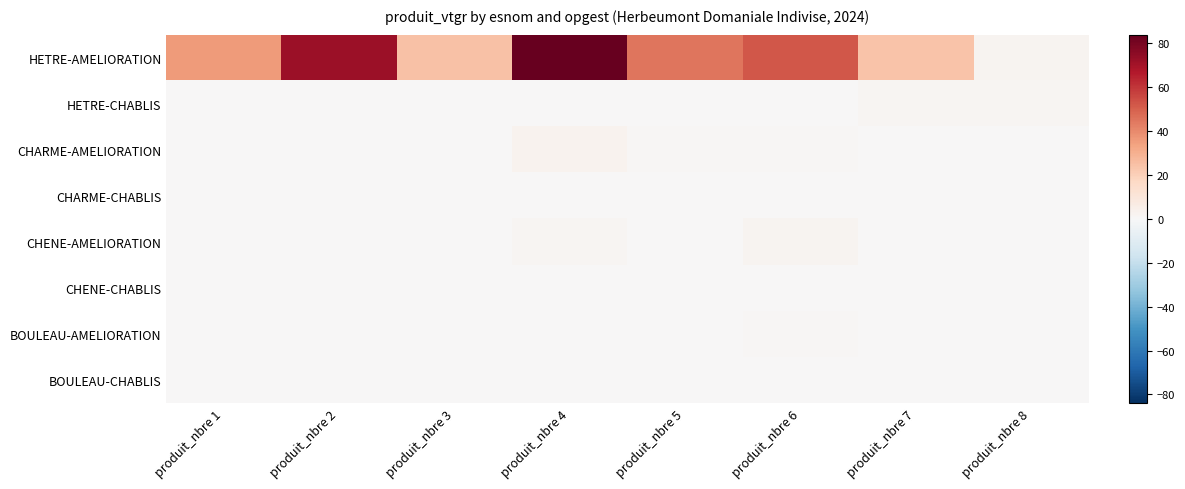

List the series in order of their peak value, highest first.

HETRE-AMELIORATION, CHARME-AMELIORATION, CHENE-AMELIORATION, HETRE-CHABLIS, BOULEAU-AMELIORATION, CHARME-CHABLIS, CHENE-CHABLIS, BOULEAU-CHABLIS